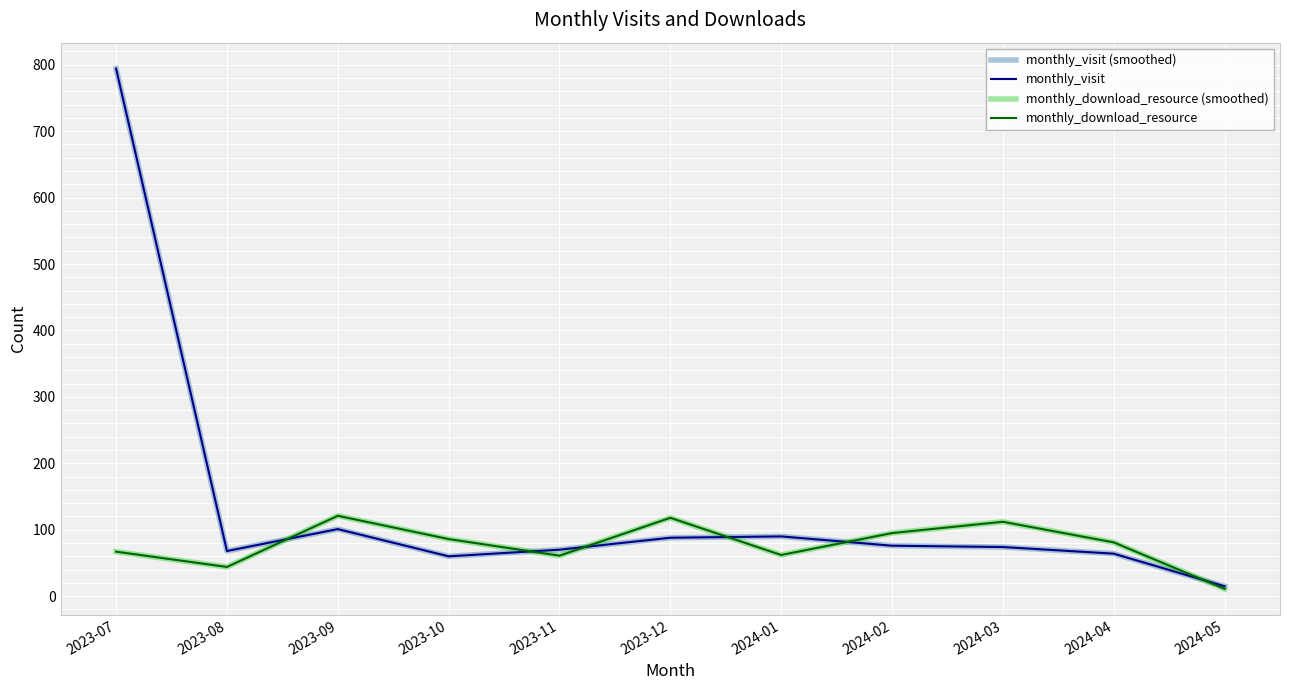

Reading left to right, what are all the values shown in this chart?

monthly_visit (smoothed): 2023-07=794	2023-08=68	2023-09=101	2023-10=60	2023-11=70	2023-12=88	2024-01=90	2024-02=76	2024-03=74	2024-04=64	2024-05=15
monthly_visit: 2023-07=794	2023-08=68	2023-09=101	2023-10=60	2023-11=70	2023-12=88	2024-01=90	2024-02=76	2024-03=74	2024-04=64	2024-05=15
monthly_download_resource (smoothed): 2023-07=67	2023-08=44	2023-09=121	2023-10=86	2023-11=61	2023-12=118	2024-01=62	2024-02=95	2024-03=112	2024-04=81	2024-05=11
monthly_download_resource: 2023-07=67	2023-08=44	2023-09=121	2023-10=86	2023-11=61	2023-12=118	2024-01=62	2024-02=95	2024-03=112	2024-04=81	2024-05=11